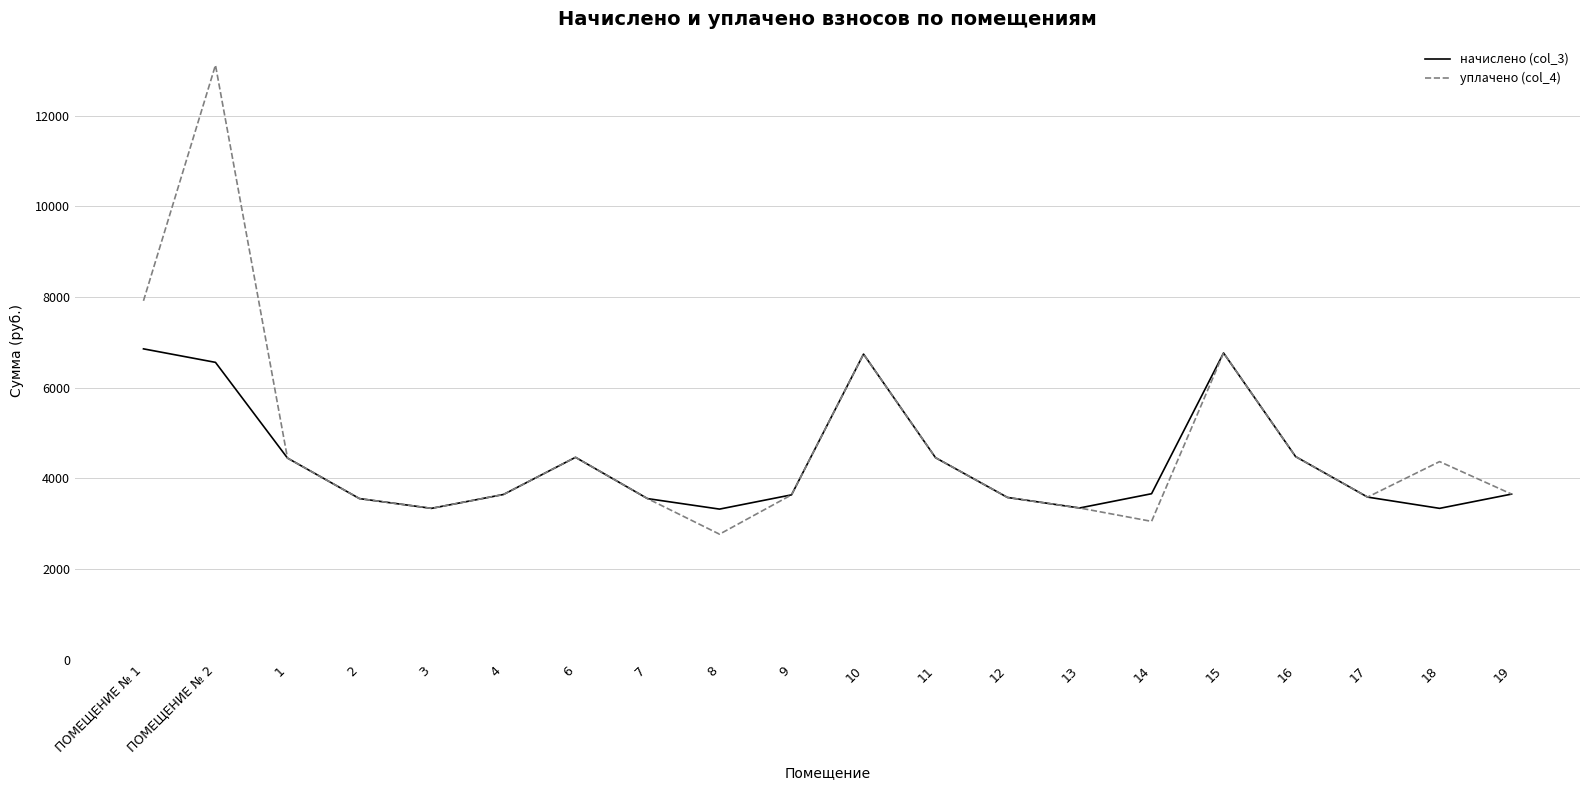

Rank the series by their maximum value, from highest to lowest.

уплачено (col_4), начислено (col_3)